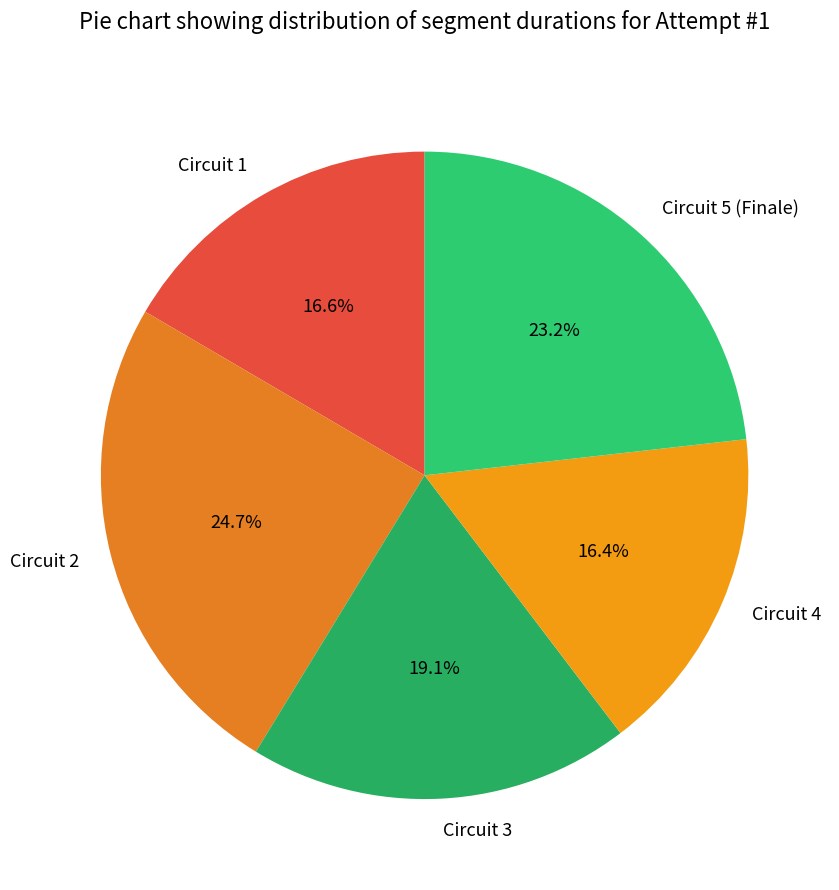

To the nearest percent, what is the average slice percentage?

20%